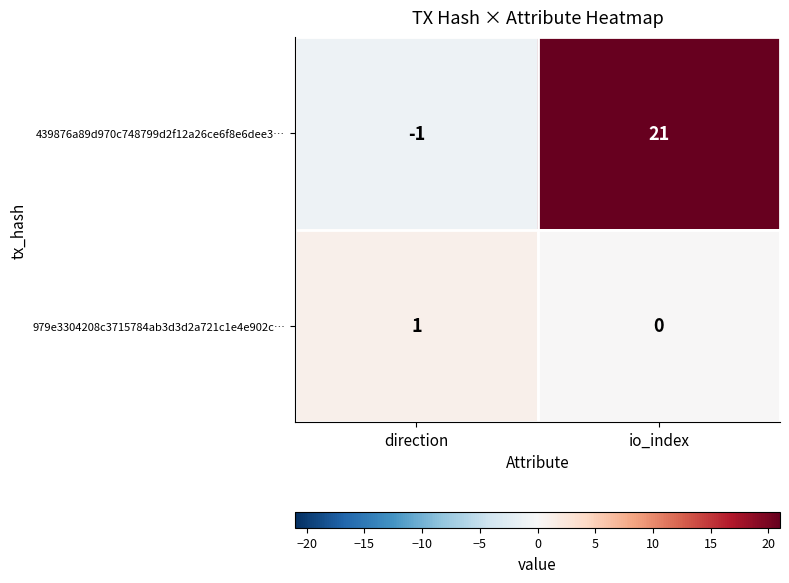

What is the greatest value displayed?

21